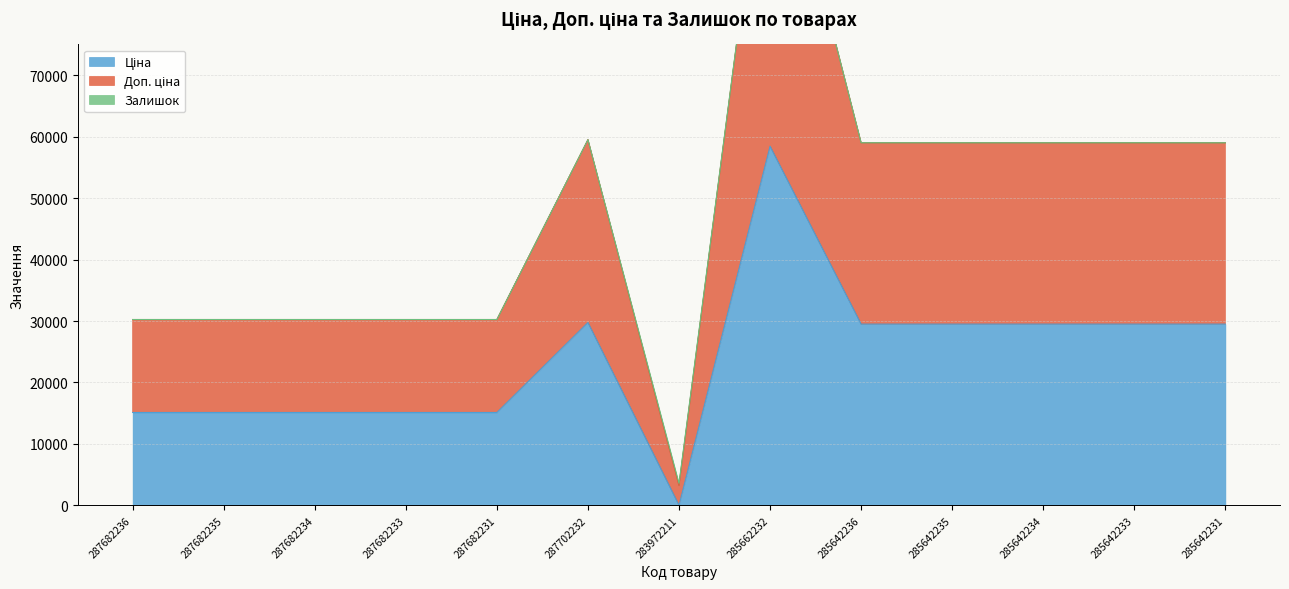

How many interior local valleys does the Ціна series have?

1